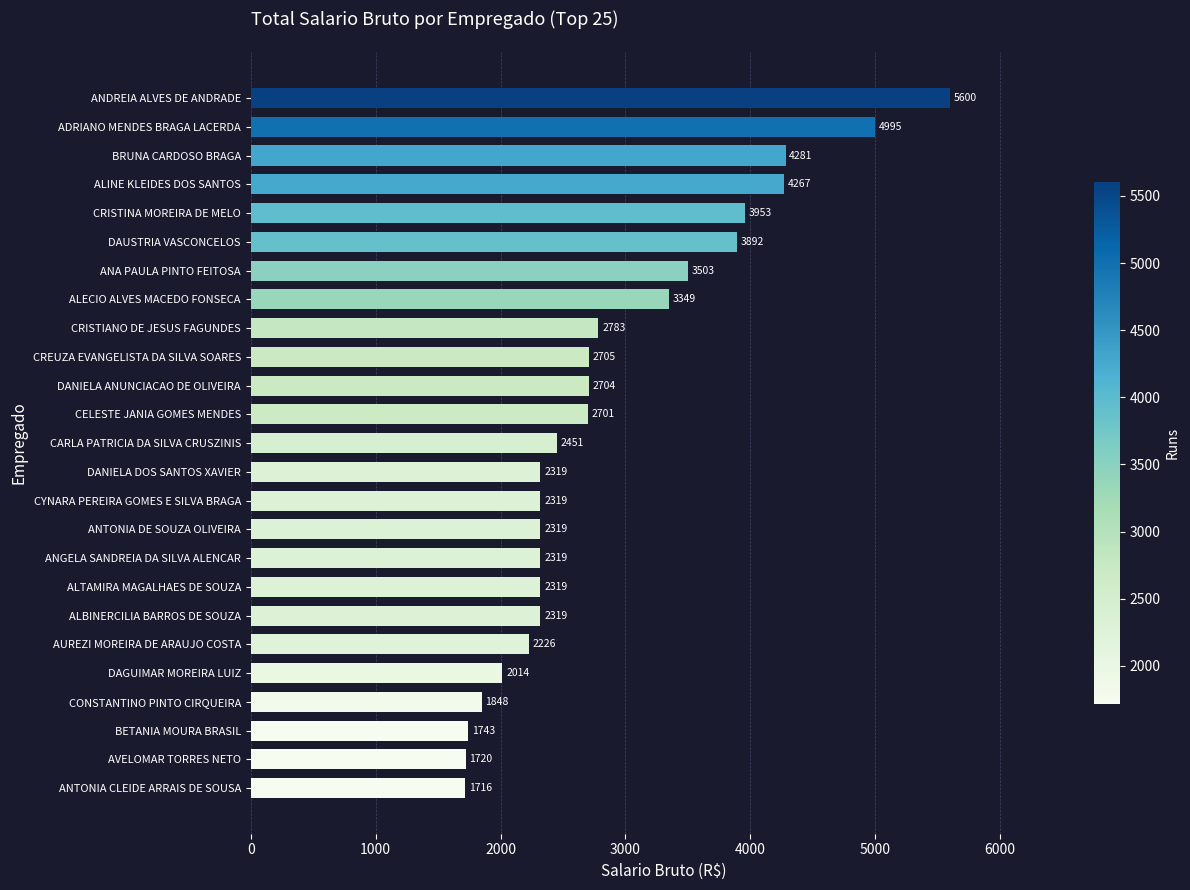

What is the sum of the values at ANDREIA ALVES DE ANDRADE and CRISTINA MOREIRA DE MELO?

9554.0